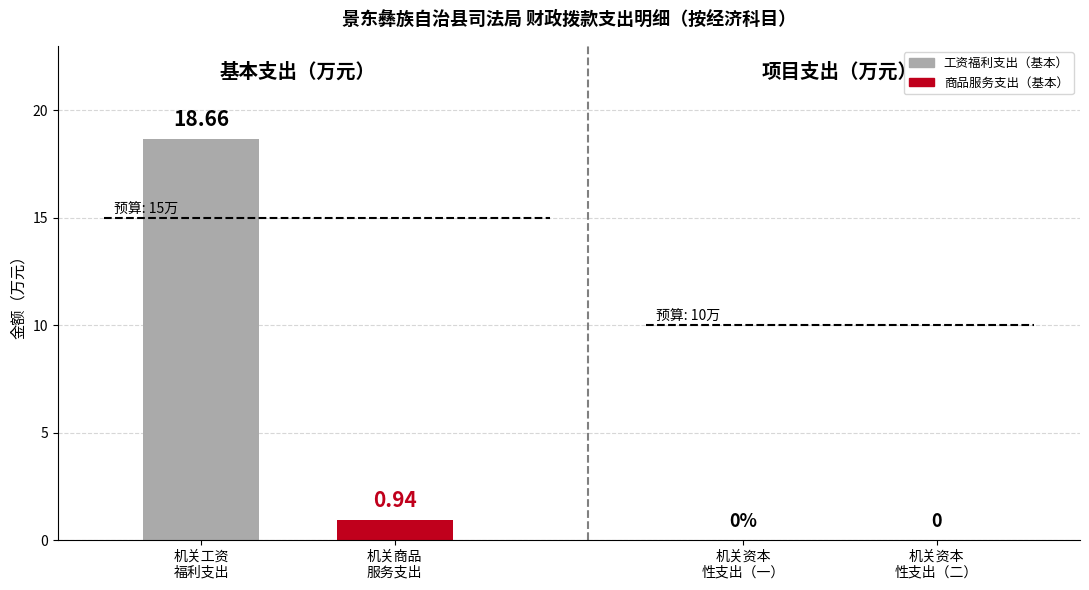

How many bars are there in total?

2